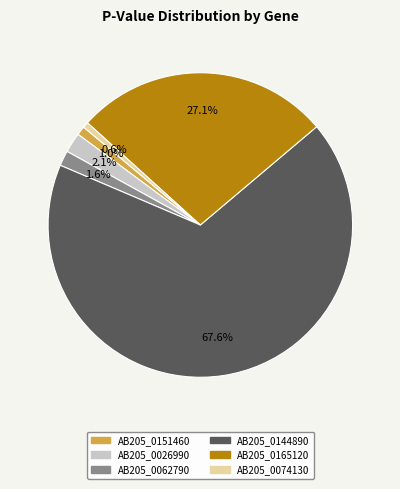

Combined, what portion of the pie is AB205_0062790 and AB205_0026990?

3.7%